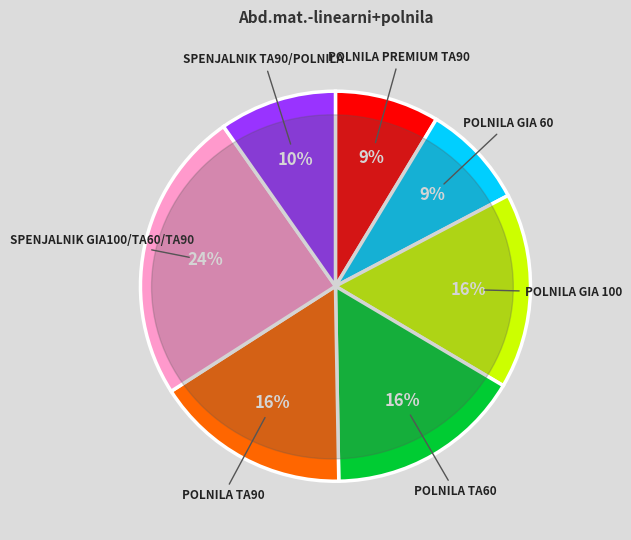

Which slice is the largest?

SPENJALNIK GIA100/TA60/TA90